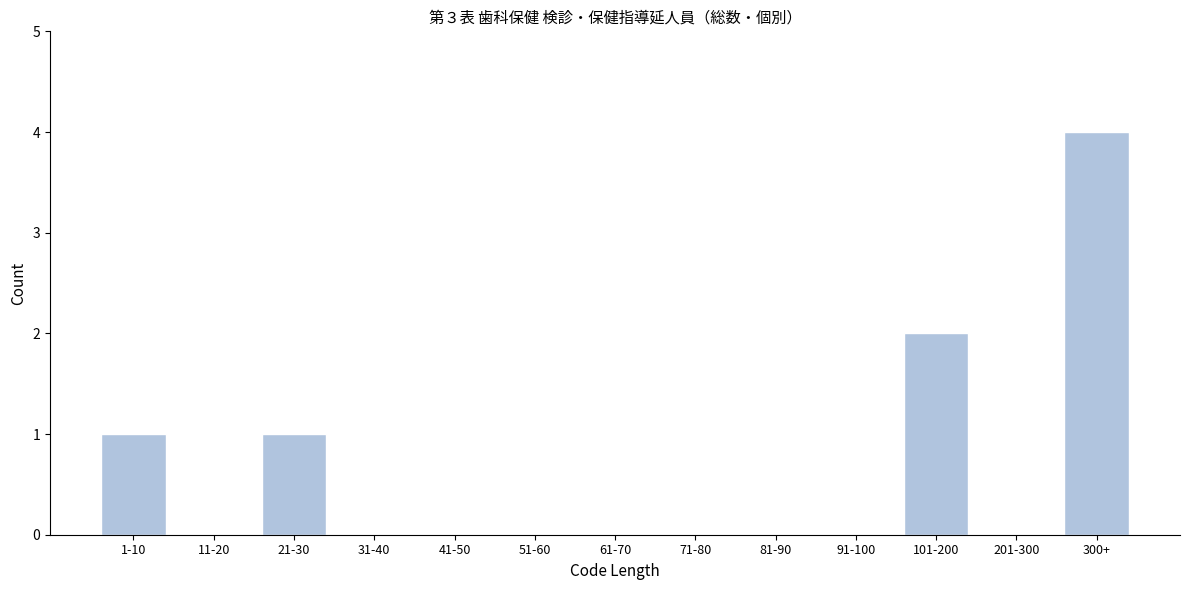

Reading left to right, extract all data points from this chart.

1-10=1	11-20=0	21-30=1	31-40=0	41-50=0	51-60=0	61-70=0	71-80=0	81-90=0	91-100=0	101-200=2	201-300=0	300+=4